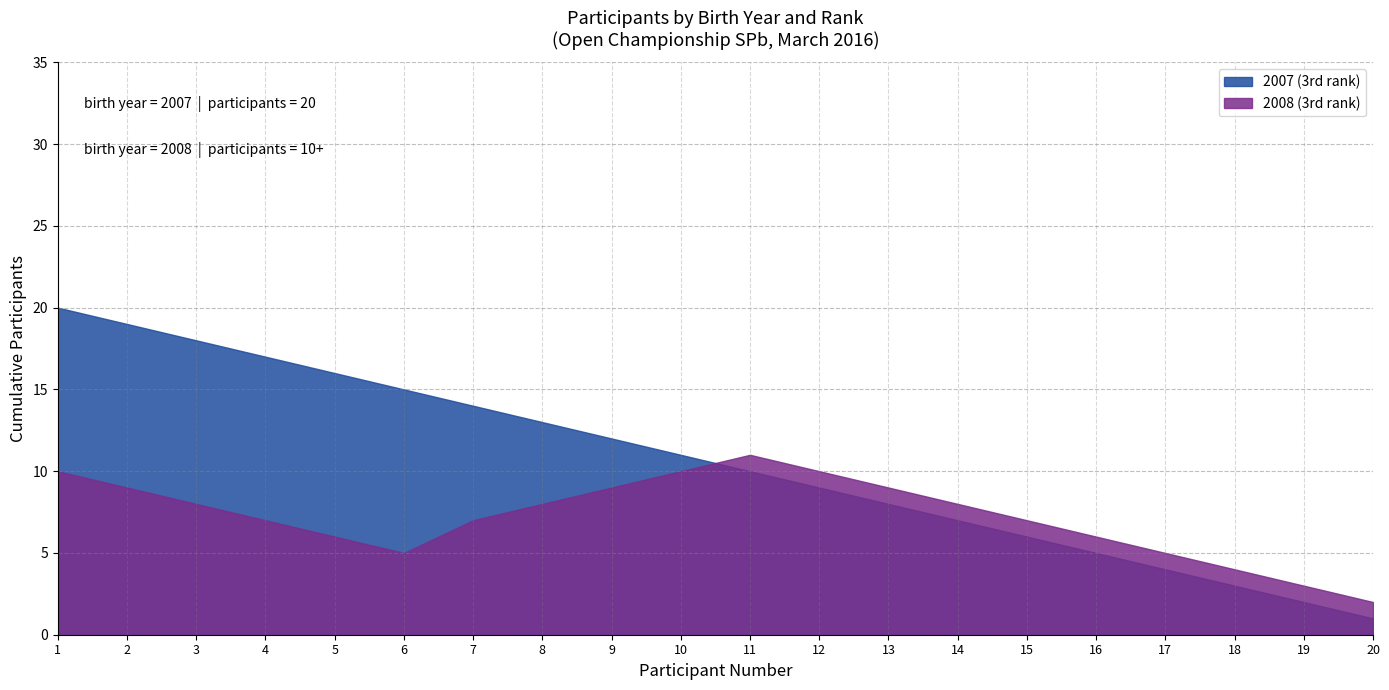

At which label does 2008 (3rd rank) first exceed 8?

1